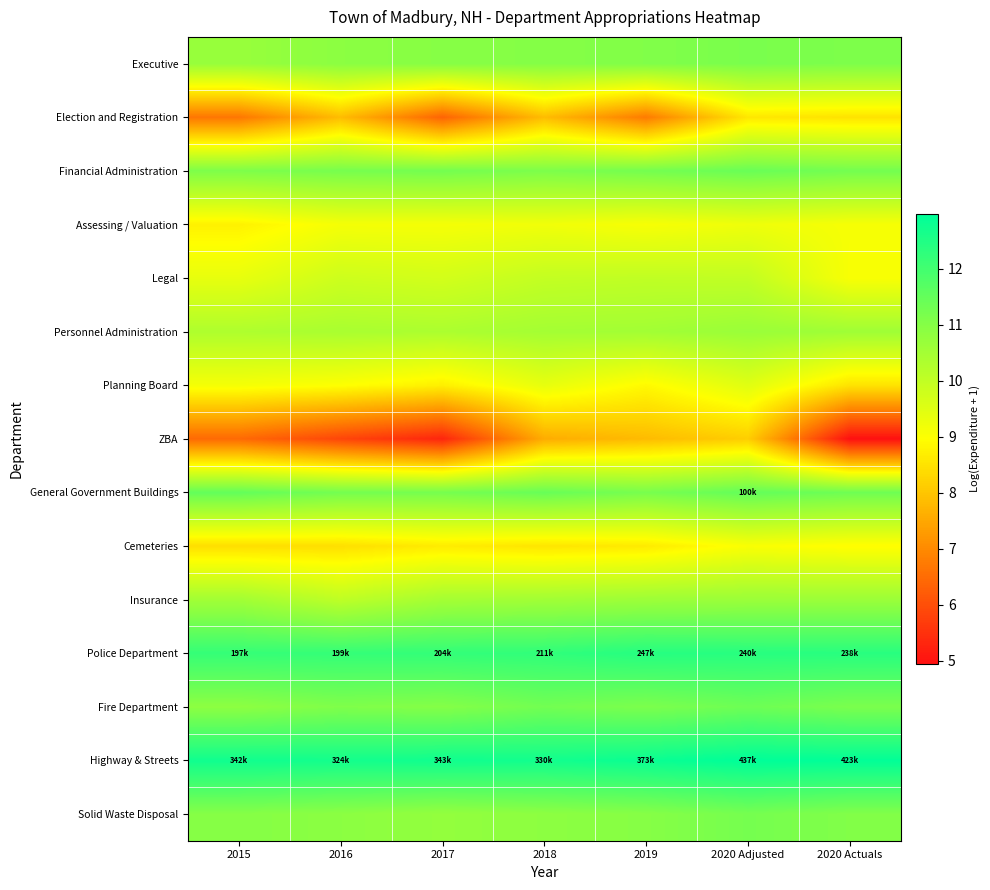

Reading left to right, what are all the values shown in this chart?

Executive: 2015=10.7	2016=10.9	2017=11.0	2018=11.0	2019=11.1	2020 Adjusted=11.2	2020 Actuals=11.1
Election and Registration: 2015=6.7	2016=7.9	2017=6.4	2018=7.9	2019=6.7	2020 Adjusted=8.6	2020 Actuals=8.5
Financial Administration: 2015=11.1	2016=11.2	2017=11.3	2018=11.1	2019=11.3	2020 Adjusted=11.4	2020 Actuals=11.3
Assessing / Valuation: 2015=8.7	2016=9.1	2017=9.1	2018=9.2	2019=9.1	2020 Adjusted=9.2	2020 Actuals=9.1
Legal: 2015=9.3	2016=9.8	2017=9.7	2018=10.0	2019=10.0	2020 Adjusted=10.0	2020 Actuals=9.1
Personnel Administration: 2015=10.3	2016=10.4	2017=10.4	2018=10.5	2019=10.5	2020 Adjusted=10.7	2020 Actuals=10.6
Planning Board: 2015=9.1	2016=9.0	2017=8.7	2018=9.4	2019=8.9	2020 Adjusted=9.5	2020 Actuals=8.5
ZBA: 2015=6.5	2016=5.8	2017=5.3	2018=7.6	2019=7.8	2020 Adjusted=8.1	2020 Actuals=4.9
General Government Buildings: 2015=11.5	2016=11.3	2017=11.2	2018=11.4	2019=11.2	2020 Adjusted=11.5	2020 Actuals=11.3
Cemeteries: 2015=8.4	2016=8.4	2017=8.6	2018=8.5	2019=8.6	2020 Adjusted=9.1	2020 Actuals=8.9
Insurance: 2015=10.5	2016=10.1	2017=10.5	2018=10.5	2019=10.6	2020 Adjusted=10.7	2020 Actuals=10.7
Police Department: 2015=12.2	2016=12.2	2017=12.2	2018=12.3	2019=12.4	2020 Adjusted=12.4	2020 Actuals=12.4
Fire Department: 2015=10.9	2016=11.1	2017=11.0	2018=11.3	2019=11.1	2020 Adjusted=11.4	2020 Actuals=11.2
Highway & Streets: 2015=12.7	2016=12.7	2017=12.7	2018=12.7	2019=12.8	2020 Adjusted=13.0	2020 Actuals=13.0
Solid Waste Disposal: 2015=11.0	2016=10.9	2017=10.8	2018=10.9	2019=11.0	2020 Adjusted=11.2	2020 Actuals=11.1